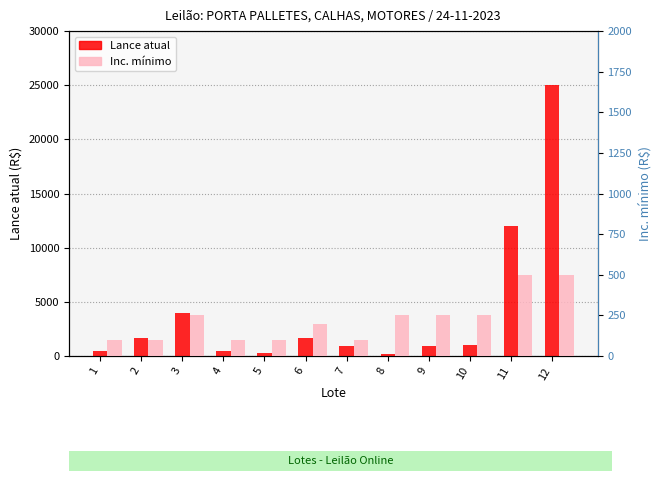

Which series changed the most between 1 and 10?

Lance atual